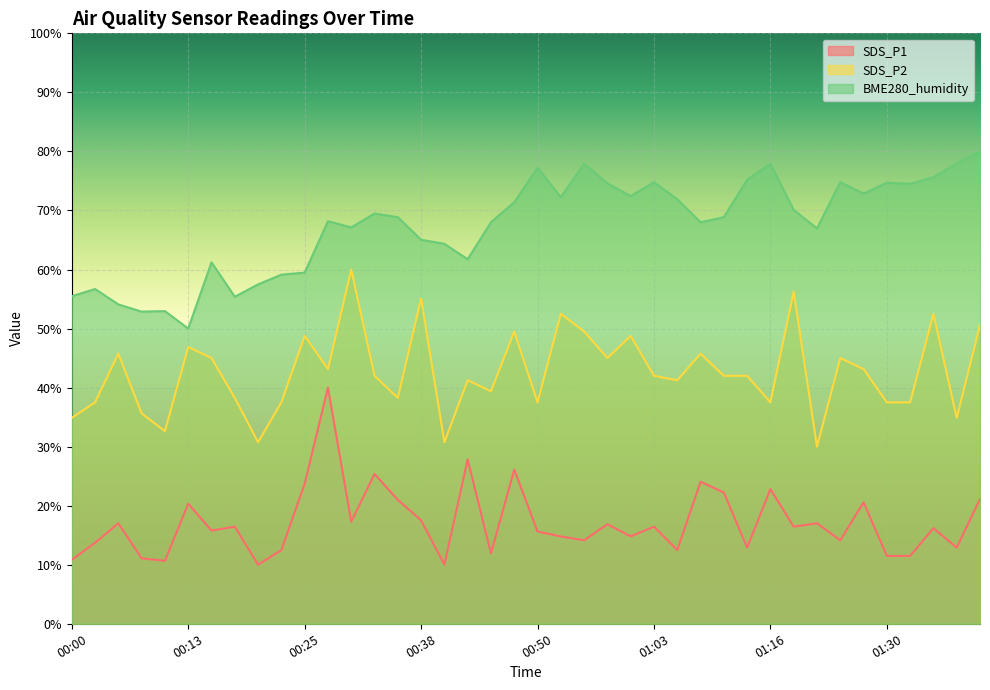

What is the spread (max minus min) of values at 00:13?

29.7